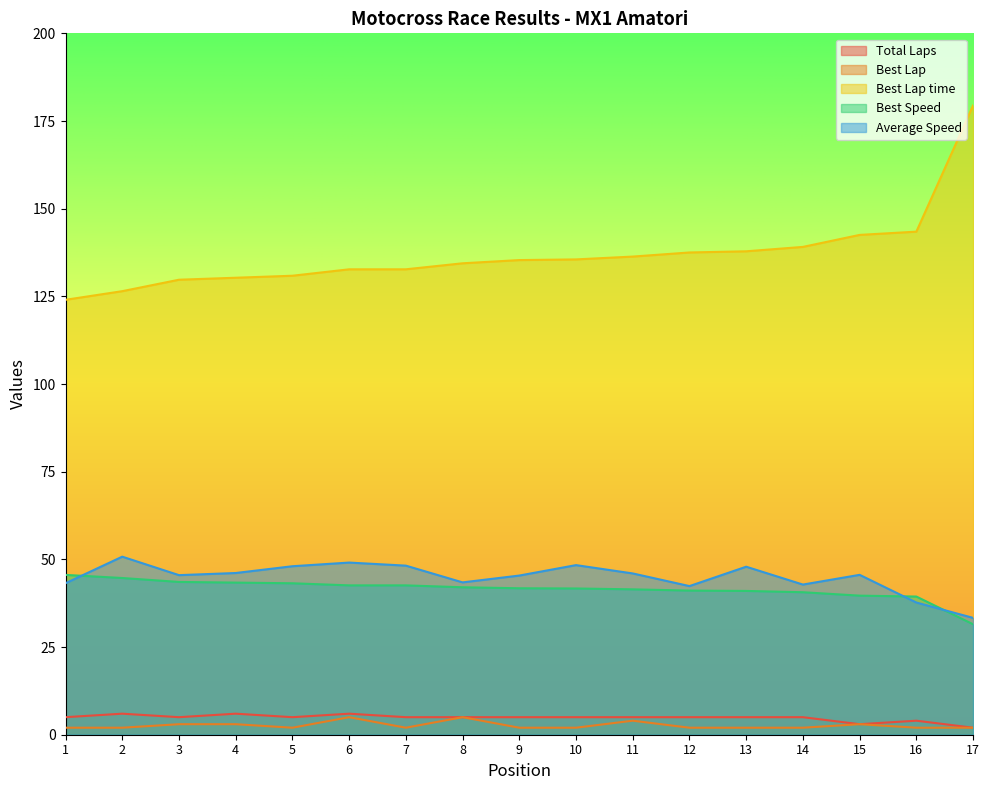

What is the sum of the Best Speed values at 2 and 12?

85.8